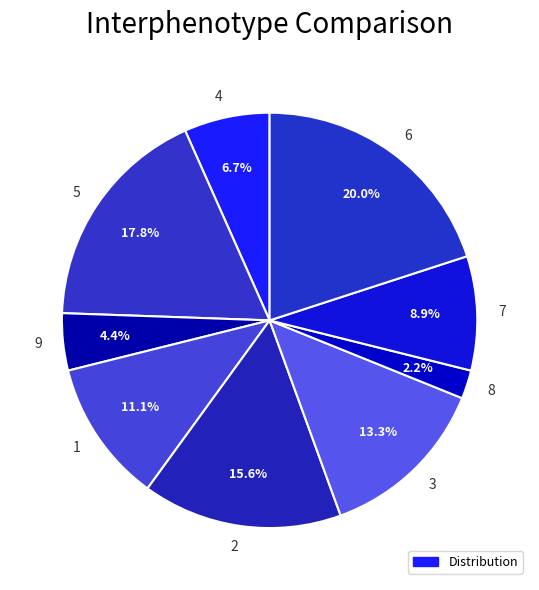

What portion of the pie excludes 9?

95.6%